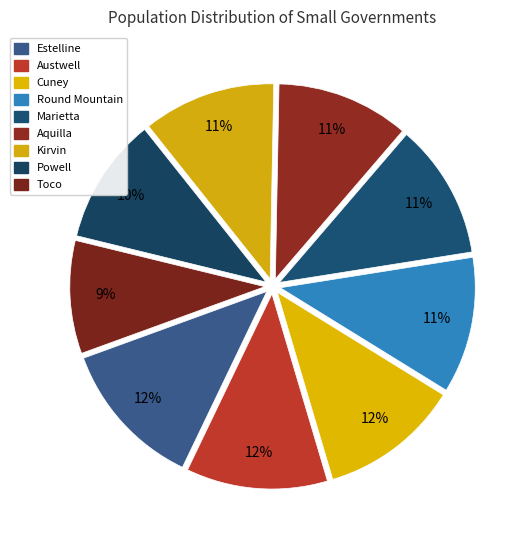

Count the number of slices in the pie.

9